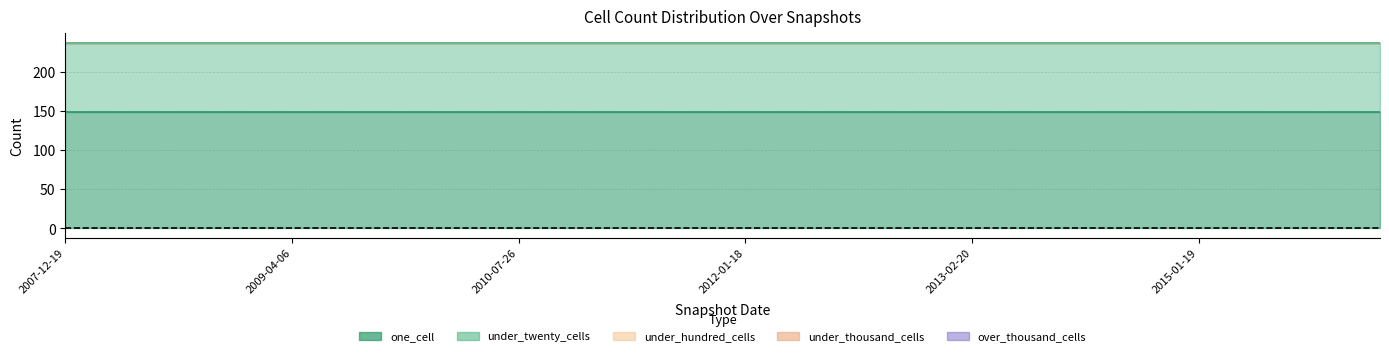

Reading right to left, transcribe all the data shown in this chart.

one_cell: 148	148	148	148	148	148	148	148	148	148	148	148	148	148	148	148	148	148	148	148	148	148	148	148	148	148	148	148	148	148
under_twenty_cells: 89	89	89	89	89	89	89	89	89	89	89	89	89	89	89	89	89	89	89	89	89	89	89	89	89	89	89	89	89	89
under_hundred_cells: 0	0	0	0	0	0	0	0	0	0	0	0	0	0	0	0	0	0	0	0	0	0	0	0	0	0	0	0	0	0
under_thousand_cells: 0	0	0	0	0	0	0	0	0	0	0	0	0	0	0	0	0	0	0	0	0	0	0	0	0	0	0	0	0	0
over_thousand_cells: 0	0	0	0	0	0	0	0	0	0	0	0	0	0	0	0	0	0	0	0	0	0	0	0	0	0	0	0	0	0